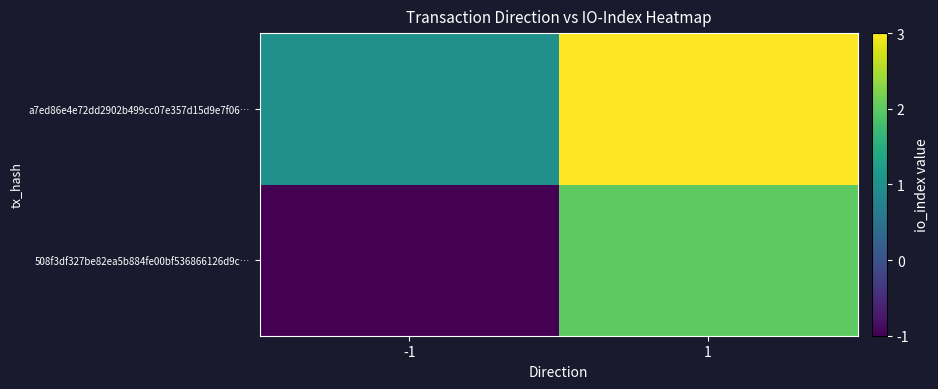

Rank the series at -1 from lowest to highest value.

508f3df327be82ea5b884fe00bf536866126d9c…, a7ed86e4e72dd2902b499cc07e357d15d9e7f06…